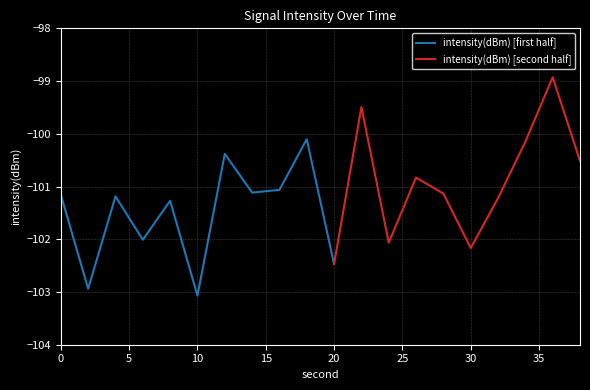

Which category has the lowest value across all series?

10